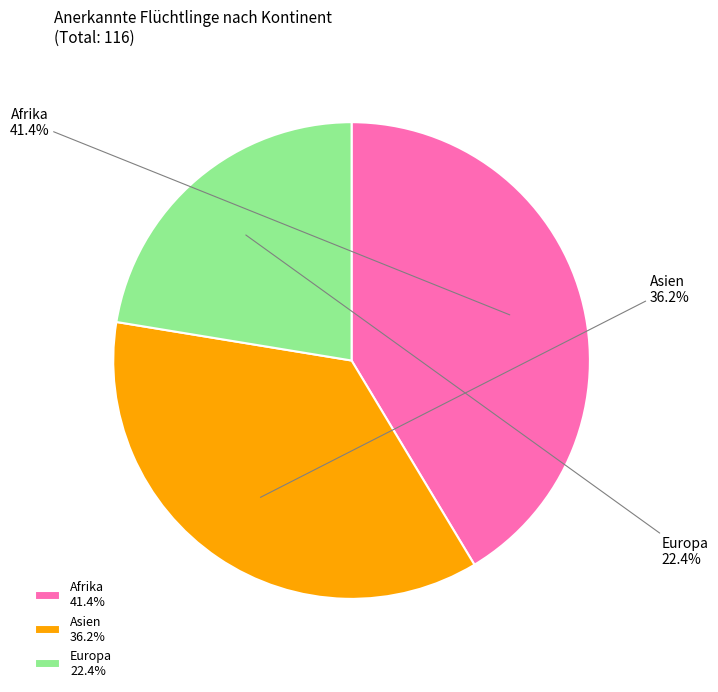

True or false: Europa accounts for 22% of the total.

True